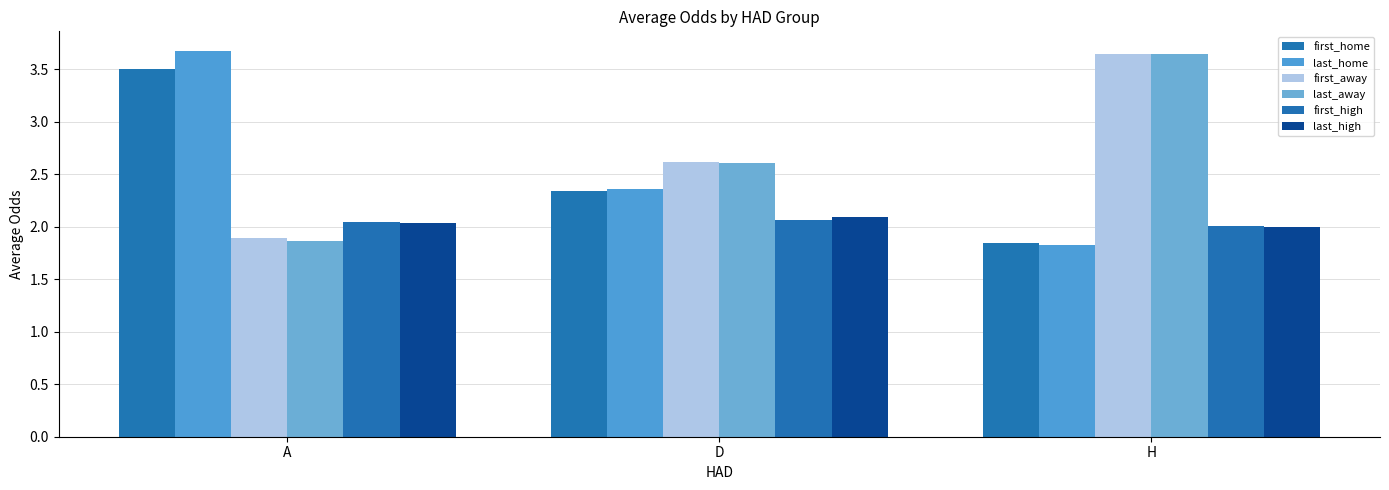

How many groups of bars are there?

3